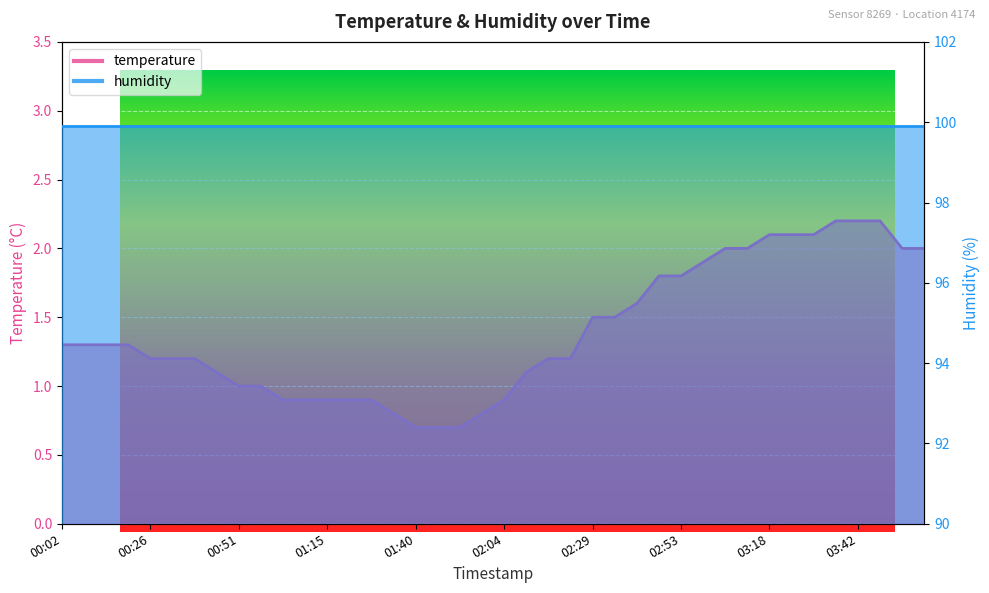

Is it true that the value at 00:02 is 1.8?

False